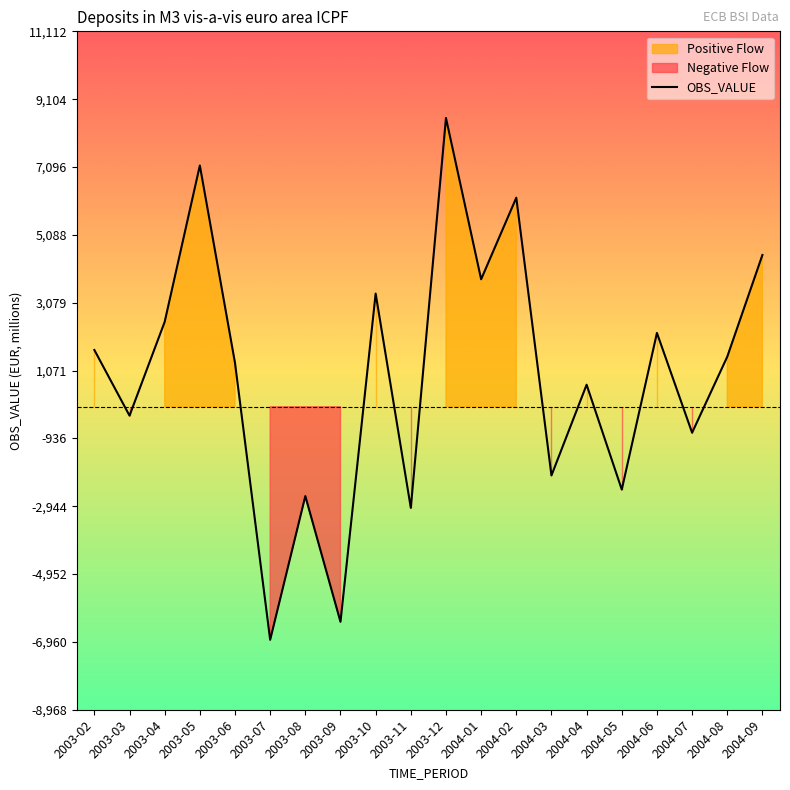

How many points are higher than both their immediate neighbors (excluding endpoints)?

7